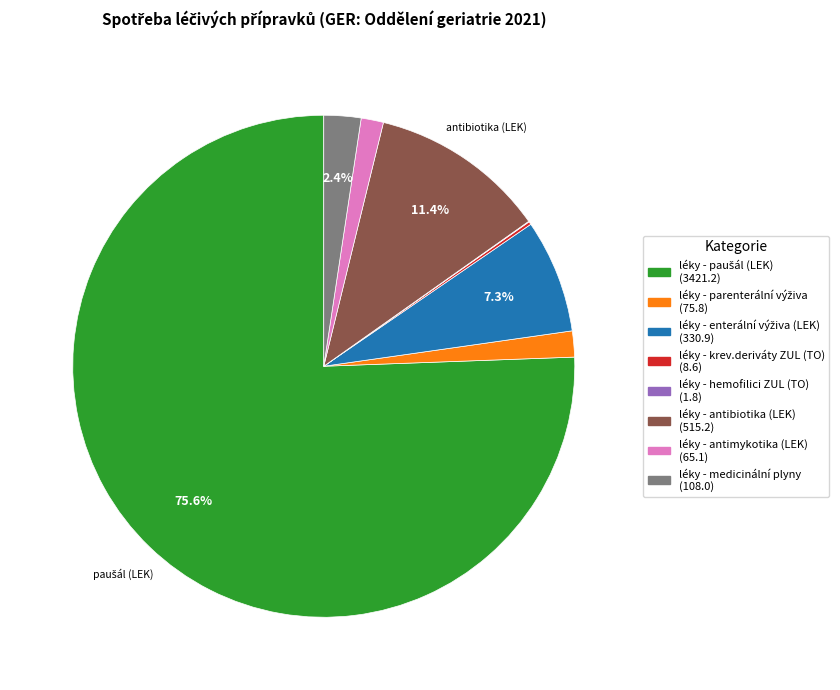

Does léky - antibiotika (LEK) represent more than half of the total?

No